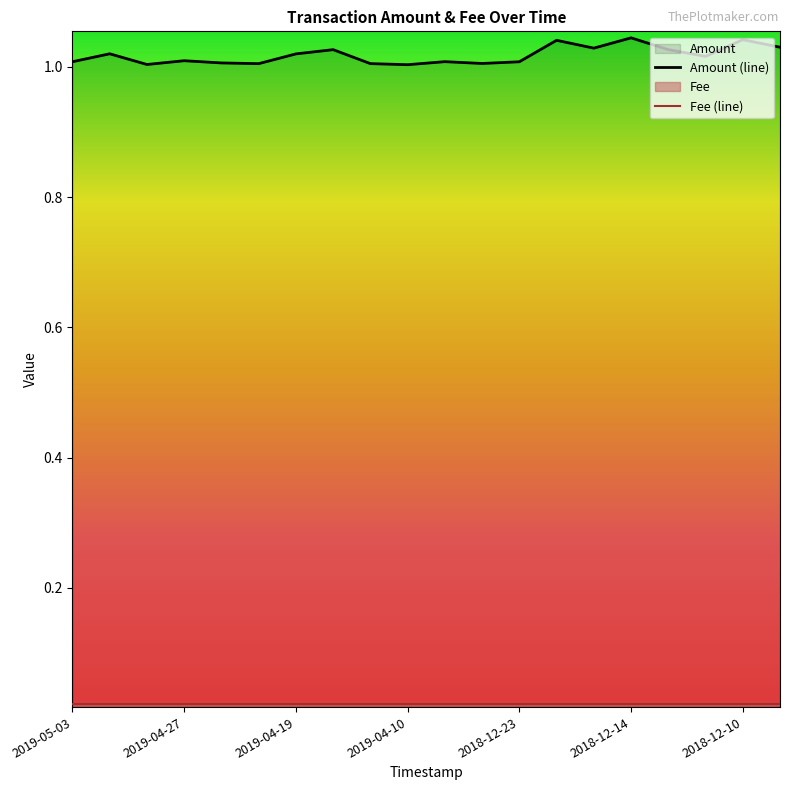

Which has a higher value, 8 or 10?

10